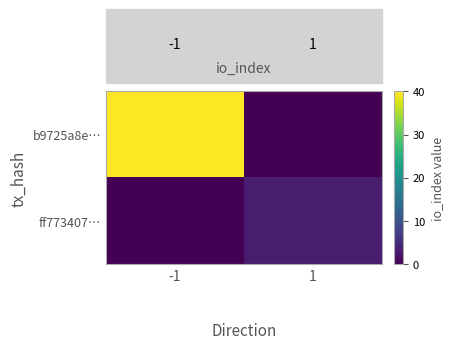

At which category is the sum across all series the highest?

-1